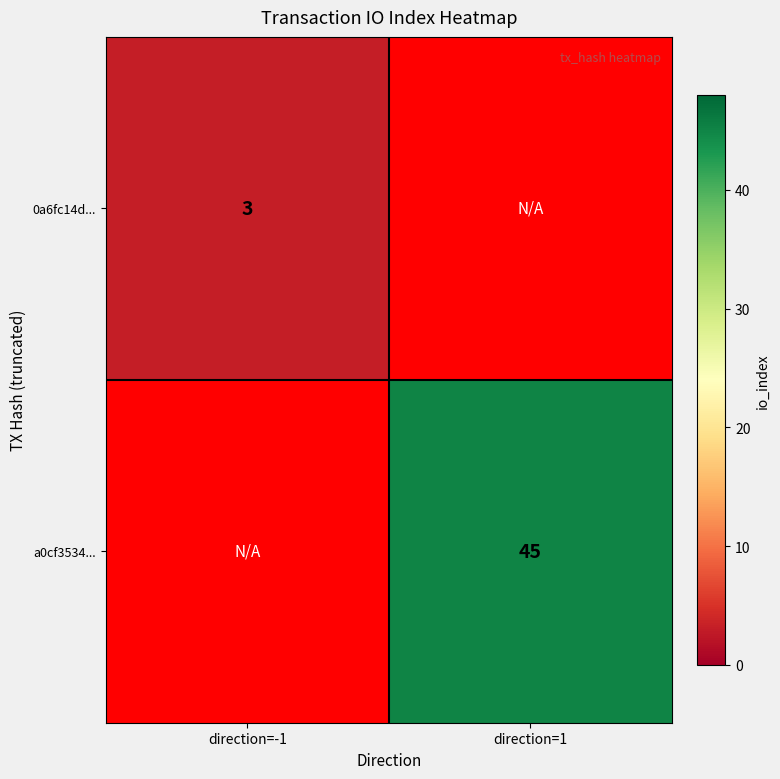

How many categories are shown in the chart?

2